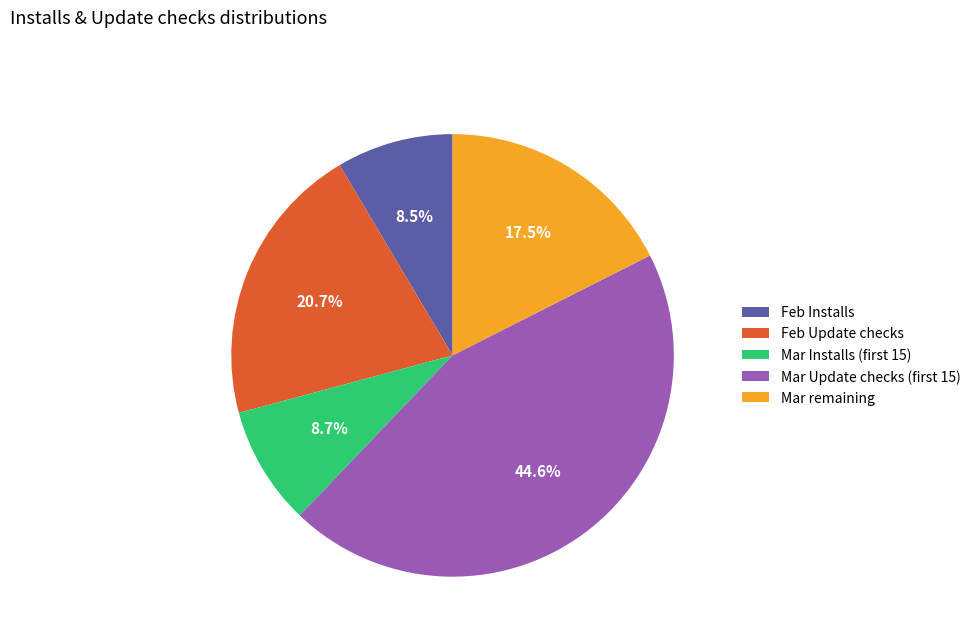

Does any single category account for the majority?

No